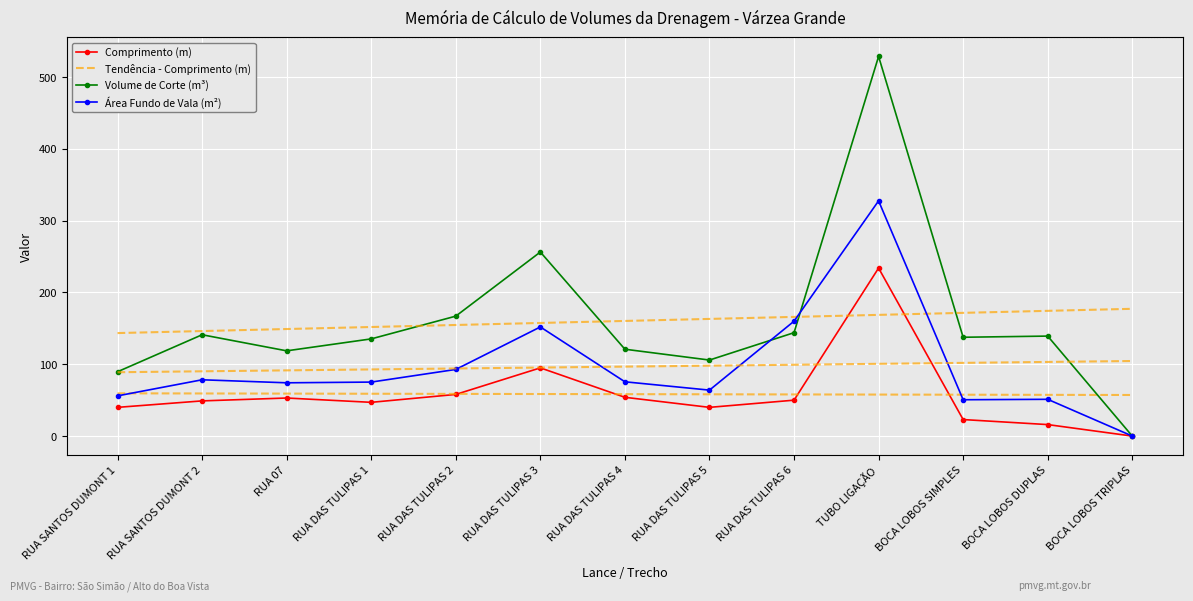

What is the average value of the Volume de Corte (m³) series?

160.4